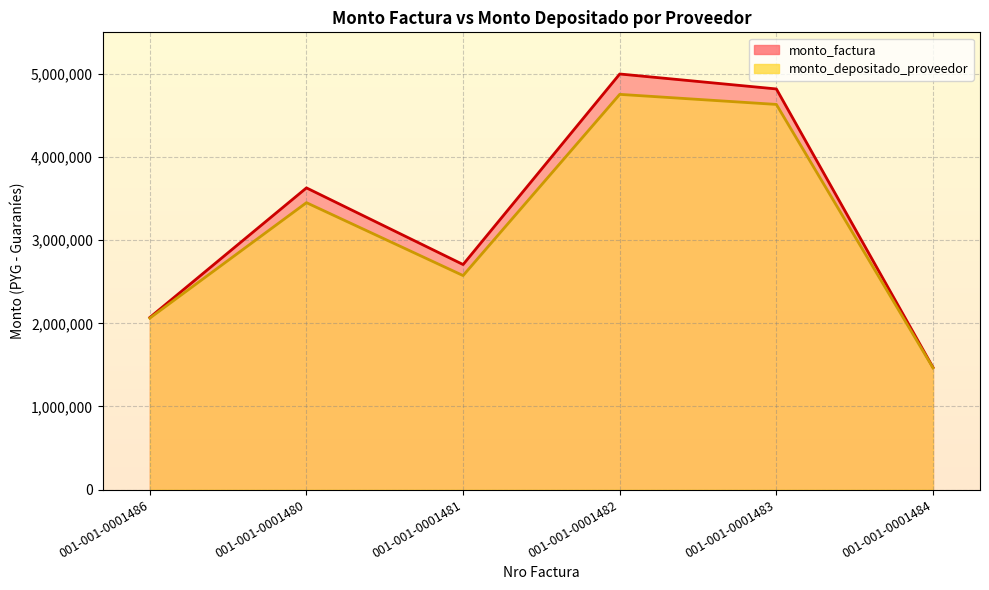

Which series has the largest total across all categories?

monto_factura